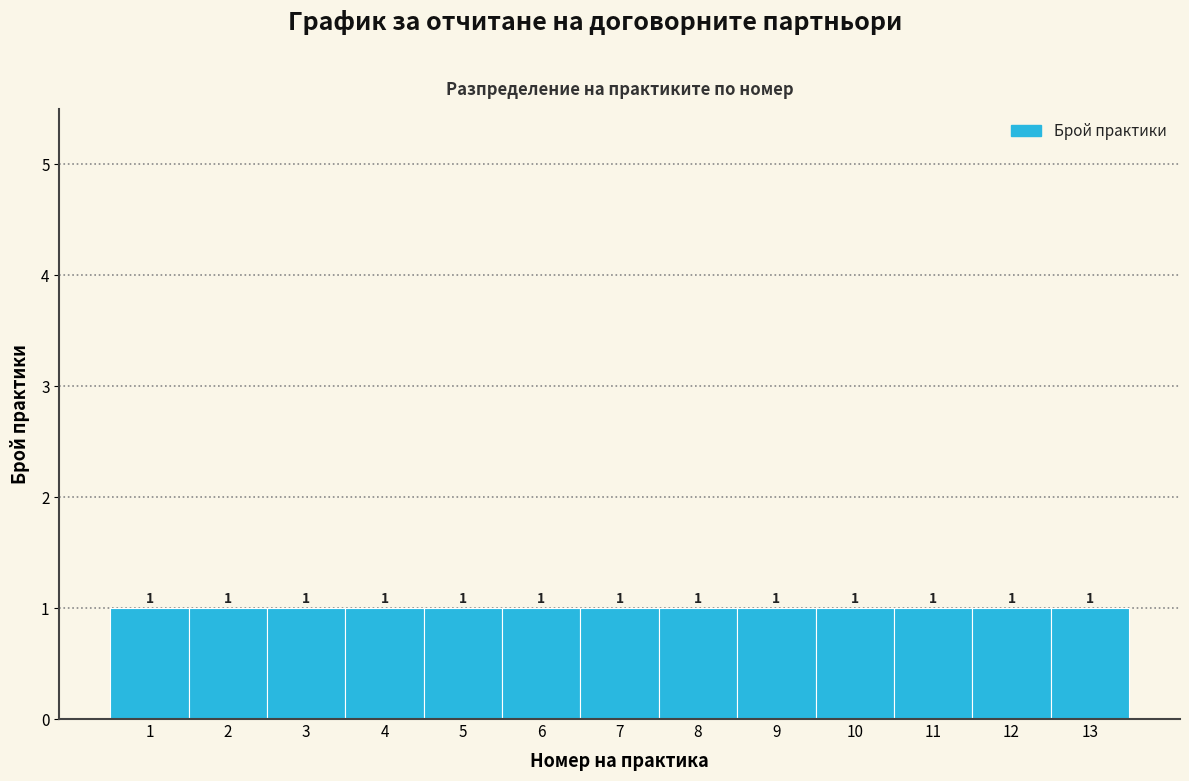

What is the height of the bar covering 6.5 to 7.5 on the x-axis?

1